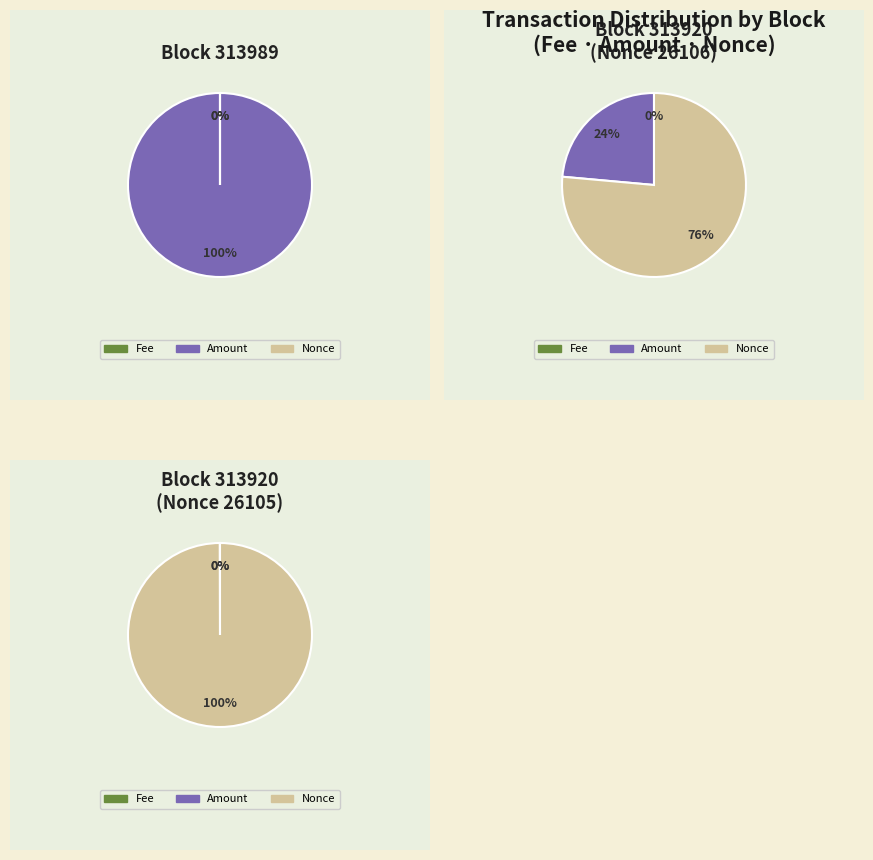

Is there a majority slice in this chart?

Yes